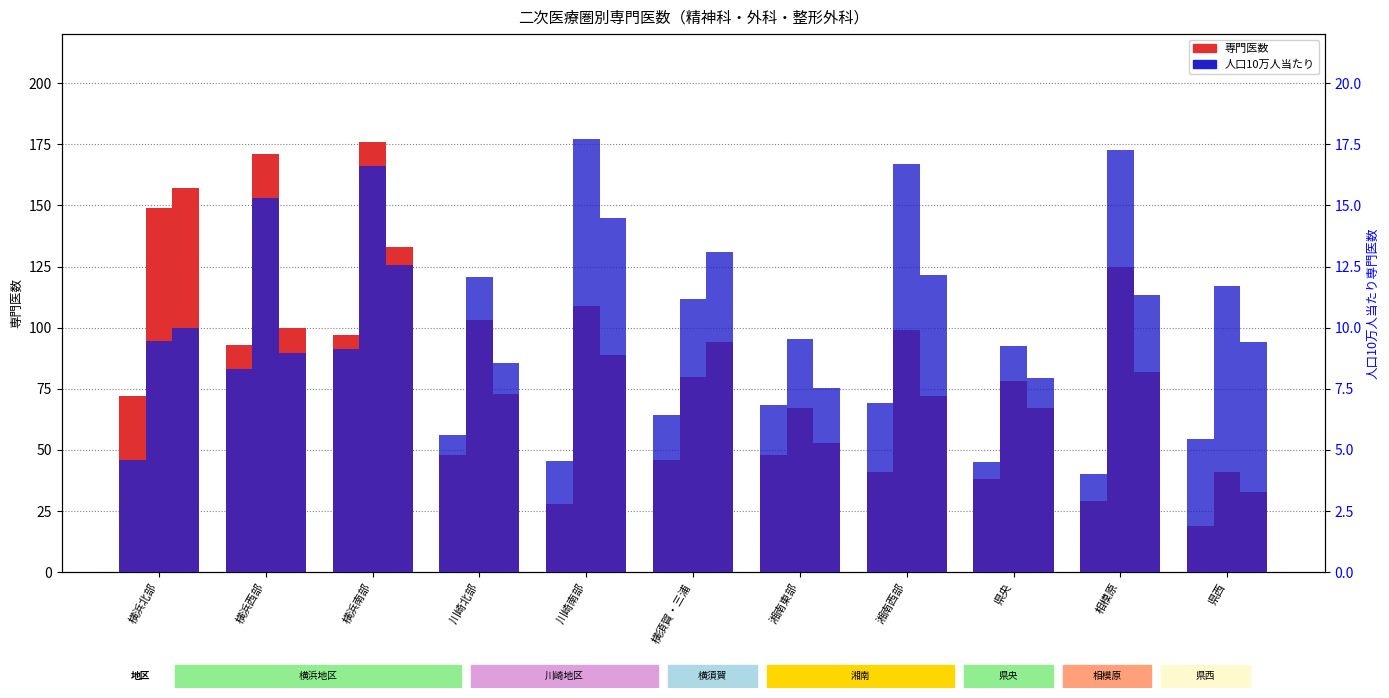

At which label does 精神科専門医数 reach its peak?

横浜南部